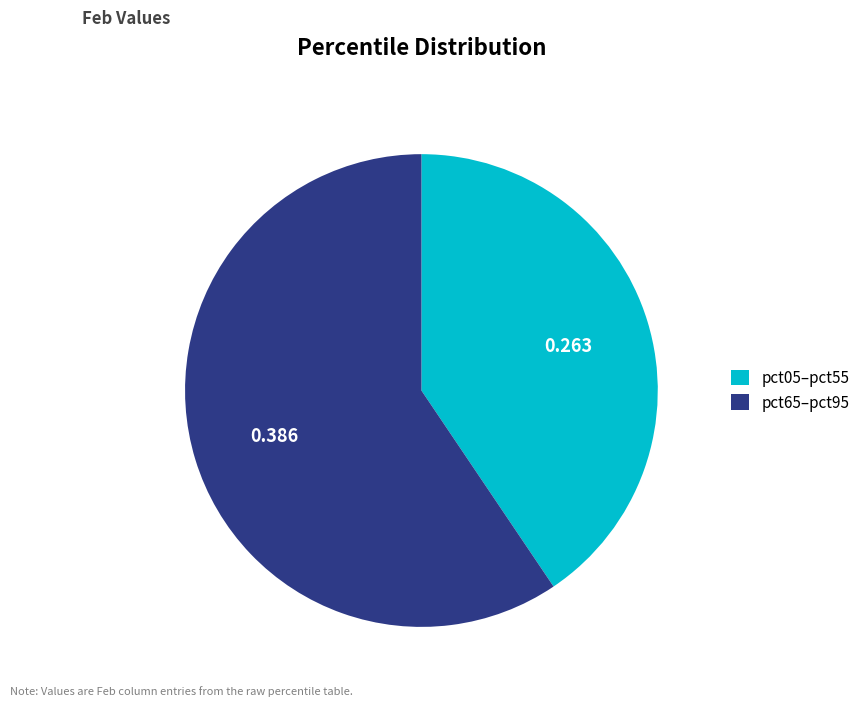

Does pct05–pct55 account for over 50% of the chart?

No